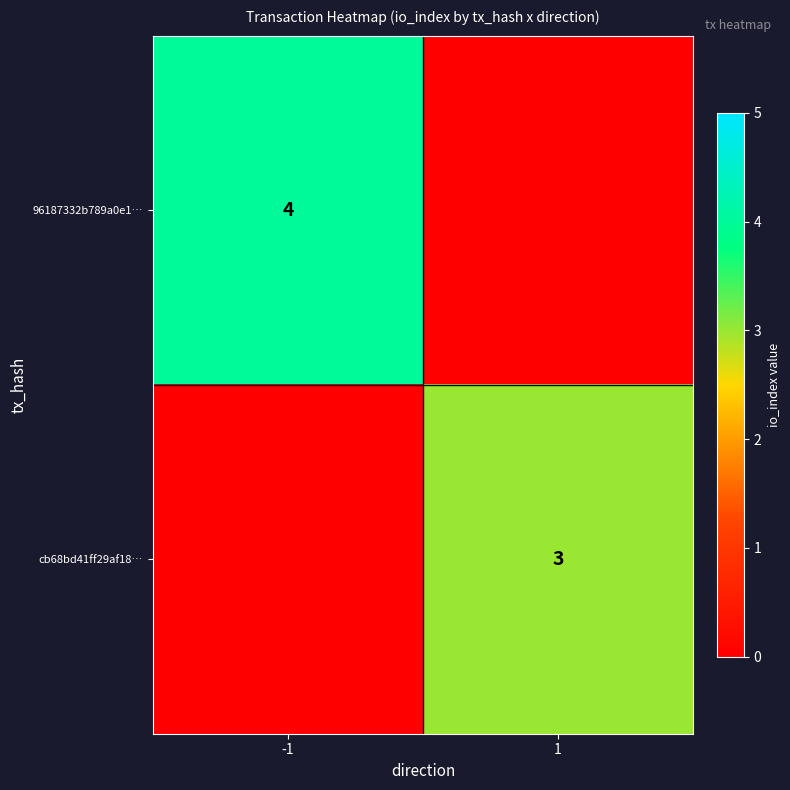

At how many categories does at least one series exceed 3?

1